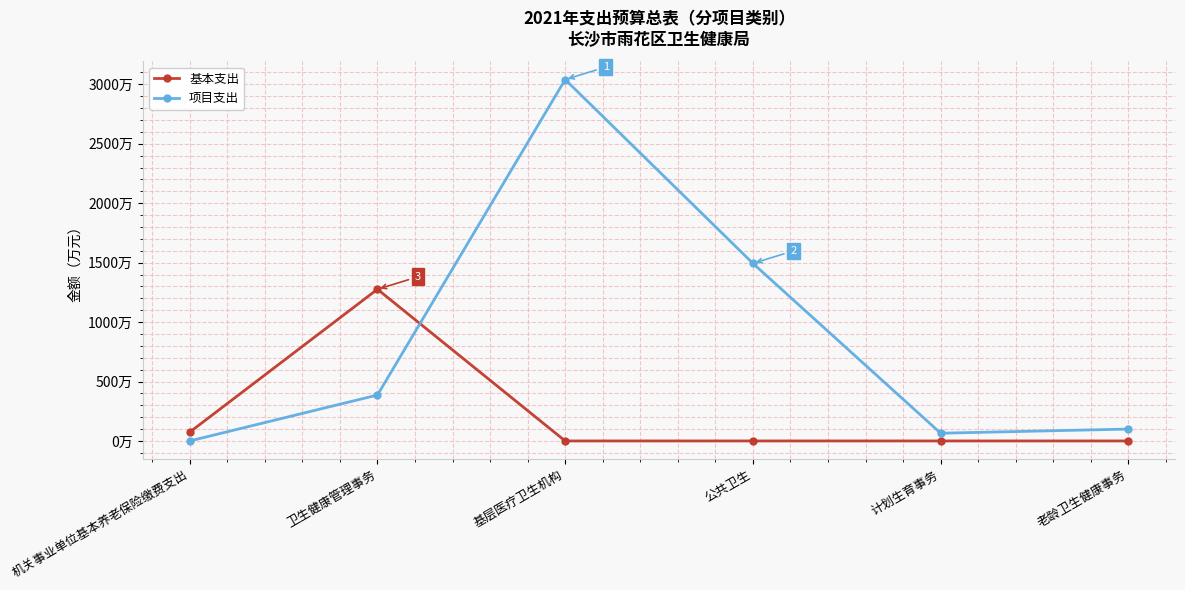

Reading left to right, what are all the values shown in this chart?

基本支出: 机关事业单位基本养老保险缴费支出=73.9	卫生健康管理事务=1275.9	基层医疗卫生机构=0.0	公共卫生=0.0	计划生育事务=0.0	老龄卫生健康事务=0.0
项目支出: 机关事业单位基本养老保险缴费支出=0.0	卫生健康管理事务=386.1	基层医疗卫生机构=3040.0	公共卫生=1493.7	计划生育事务=65.0	老龄卫生健康事务=100.0